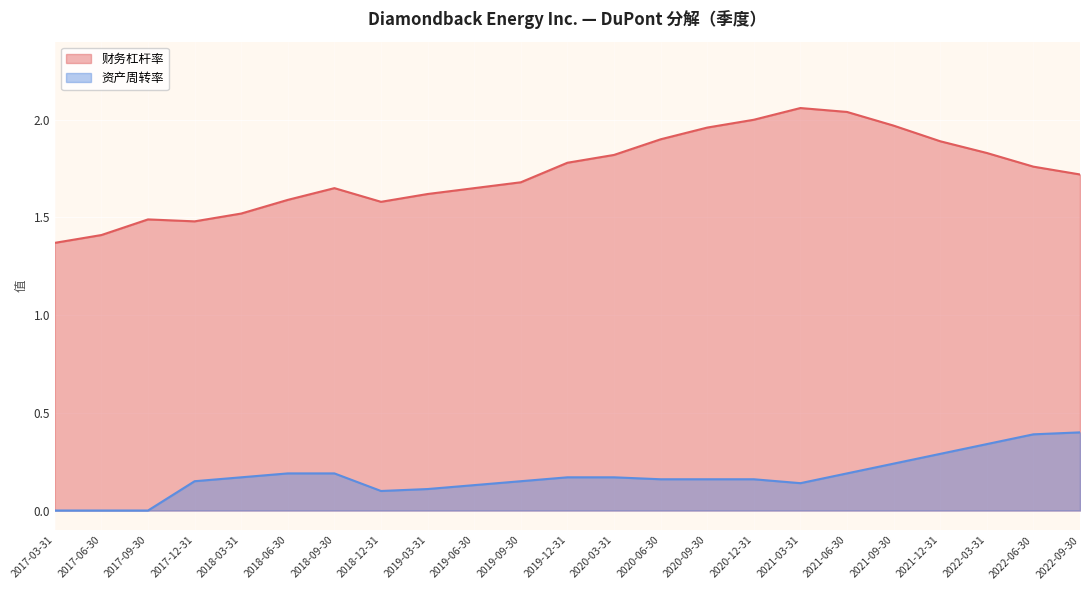

What is the maximum value shown in the chart?

2.1